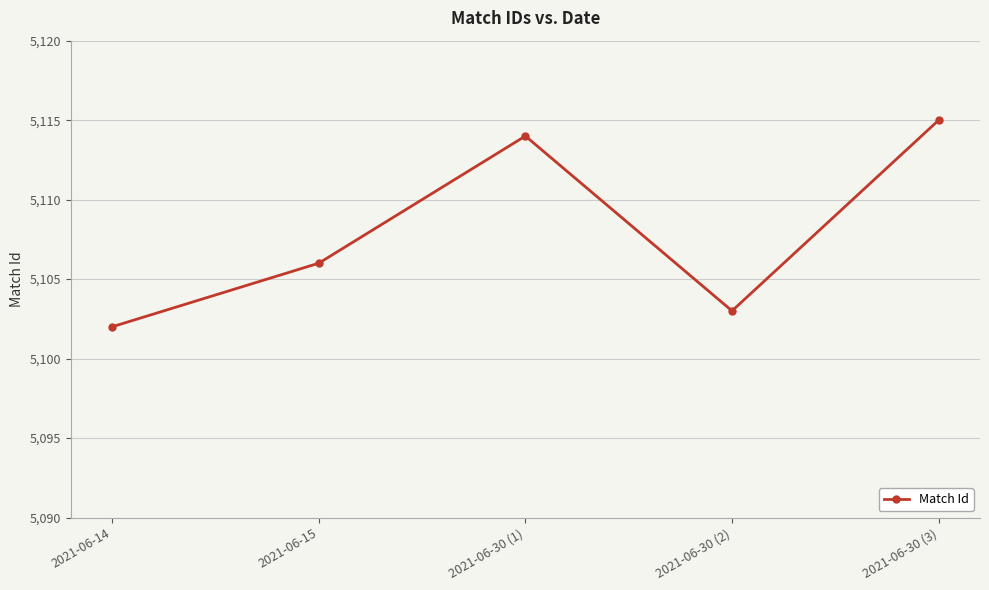

Rank the categories by value from highest to lowest.

2021-06-30 (3), 2021-06-30 (1), 2021-06-15, 2021-06-30 (2), 2021-06-14